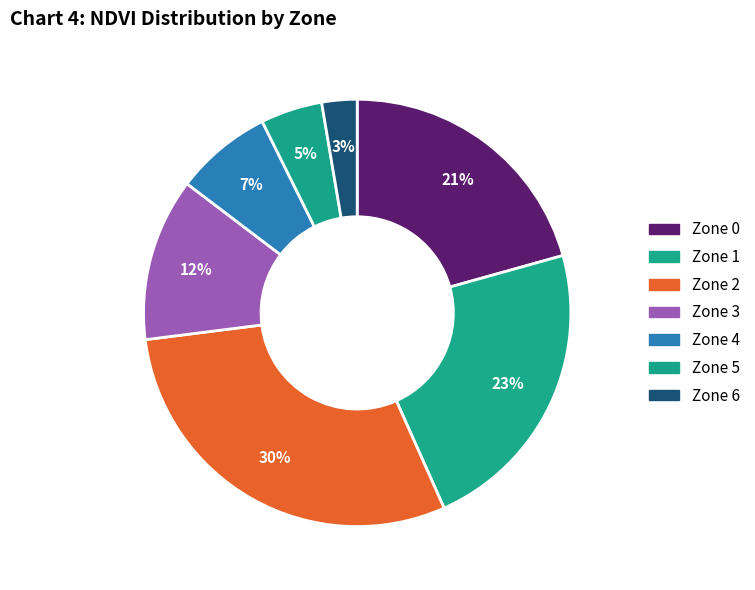

Is the sum of Zone 3 and Zone 4 greater than half?

No